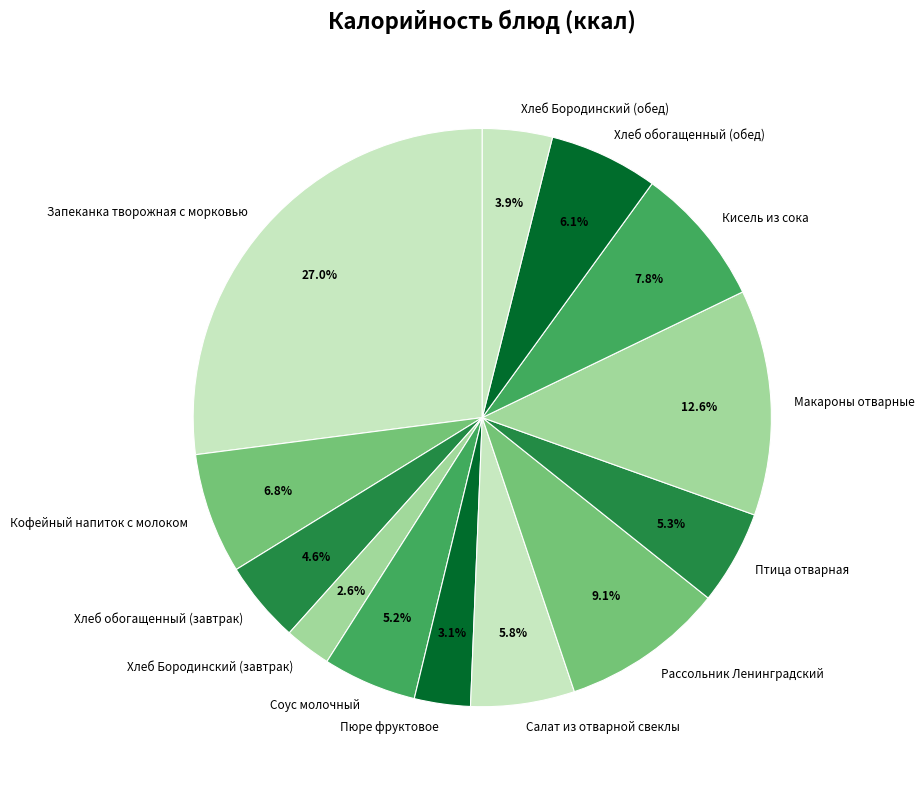

Which slice is the smallest?

Хлеб Бородинский (завтрак)